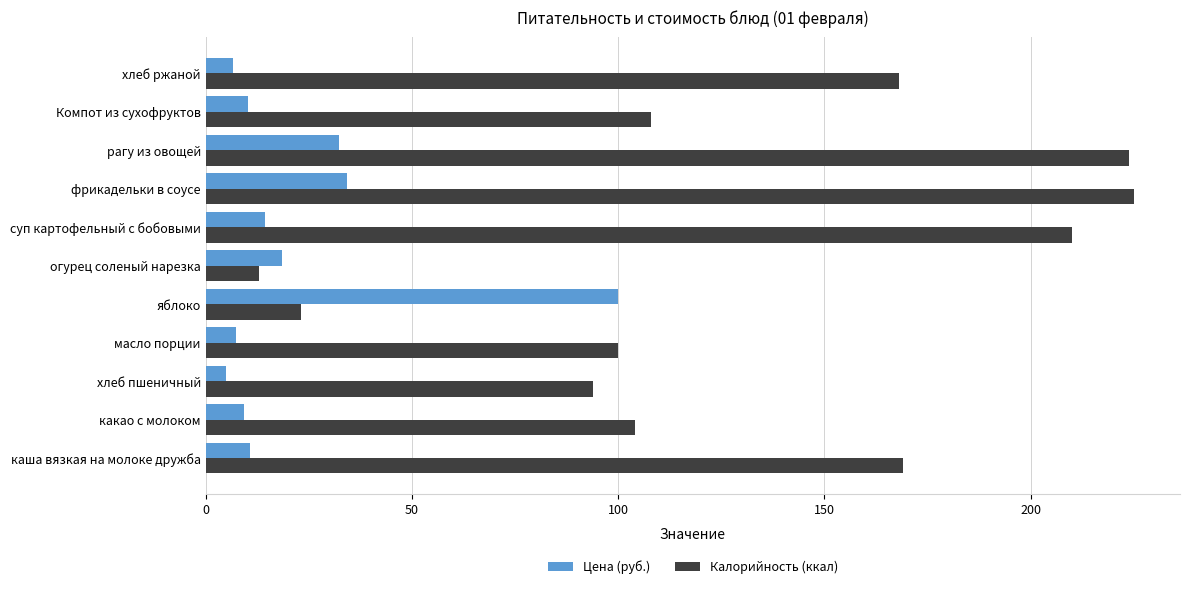

What is the difference between the Калорийность (ккал) values at рагу из овощей and Компот из сухофруктов?

116.0